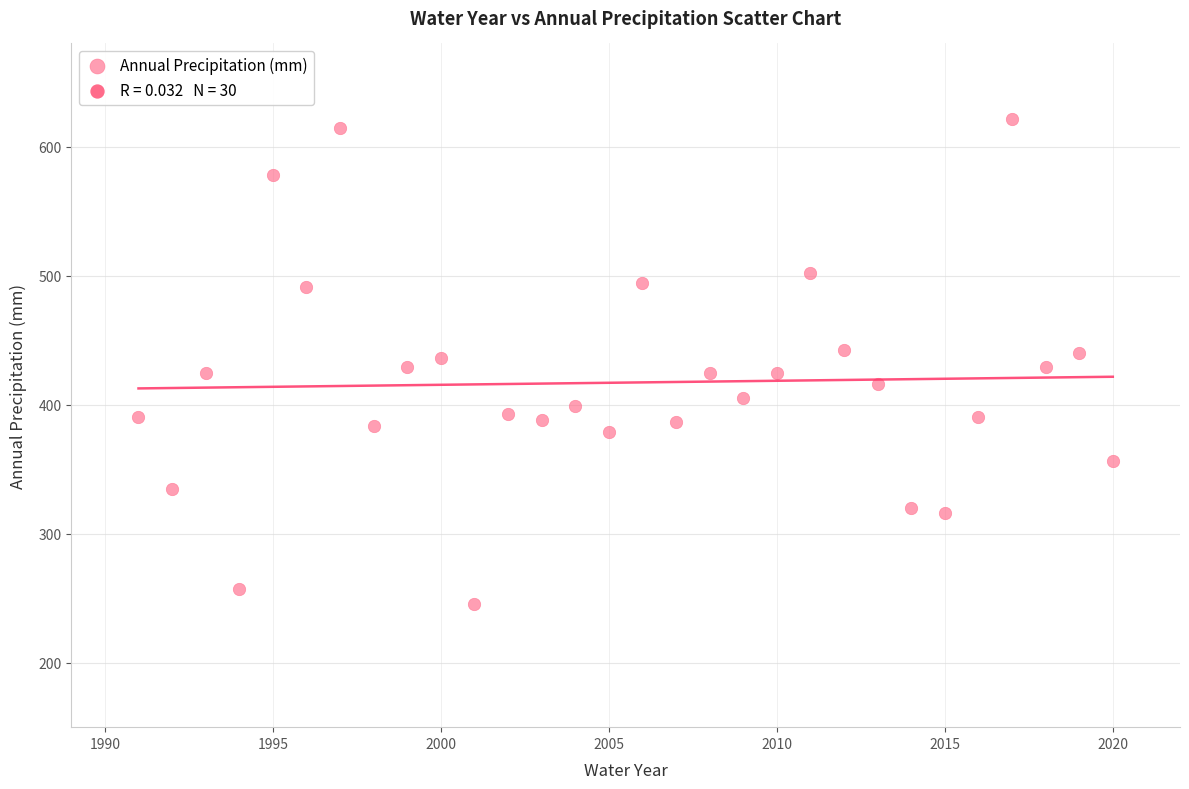

What is the range of Y values (max minus min)?

375.9